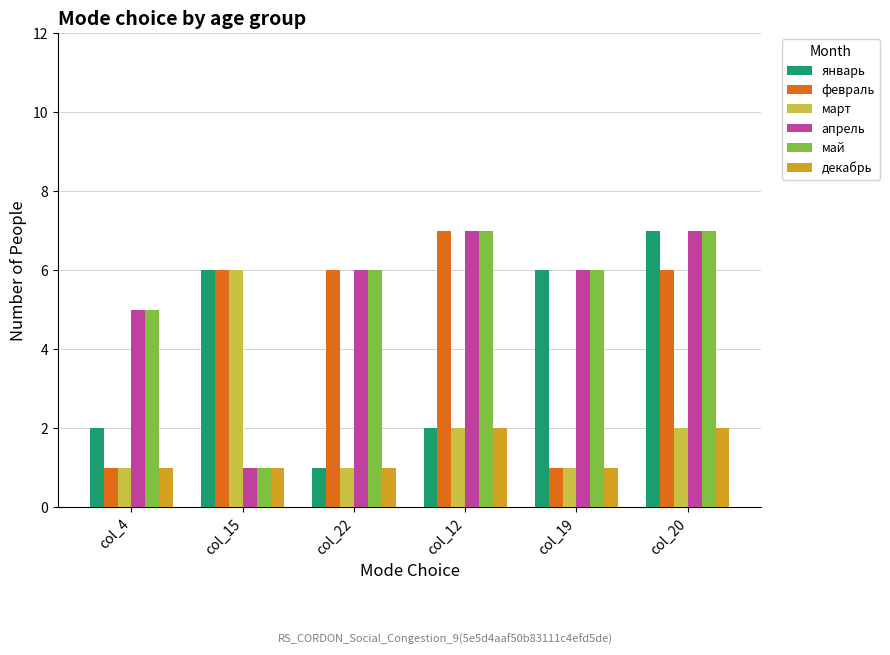

The value of январь at col_20 is 7. True or false?

True